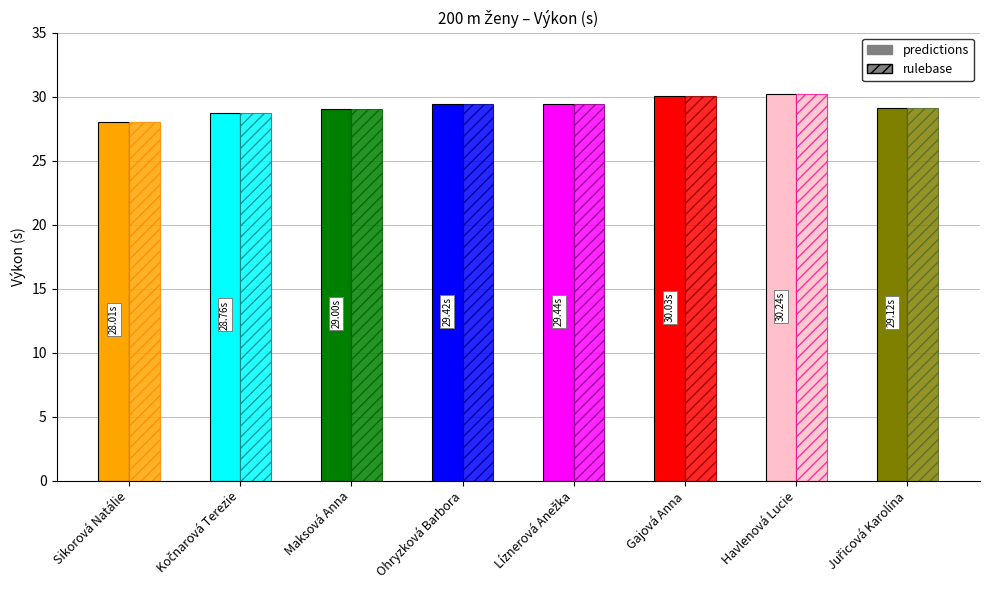

Between Líznerová Anežka and Kočnarová Terezie, which is larger?

Líznerová Anežka